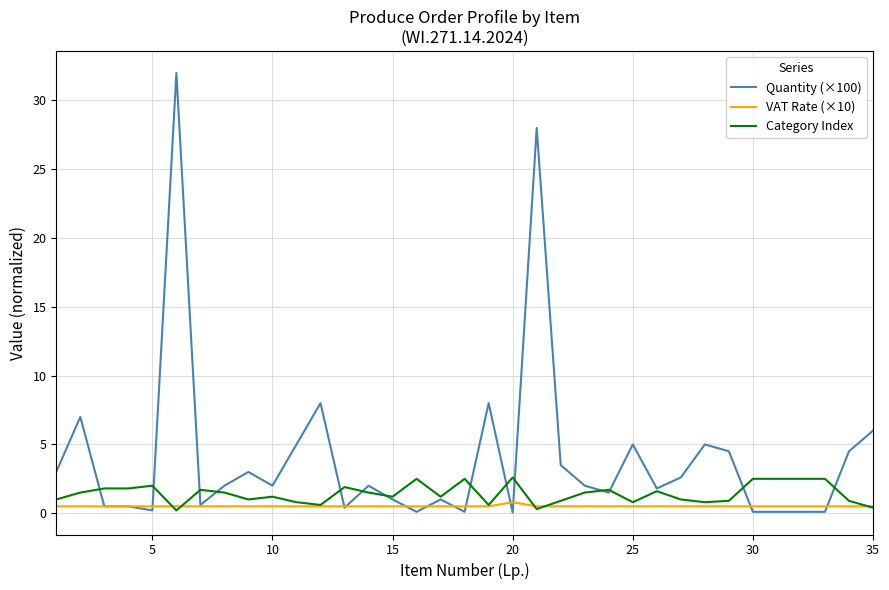

How many series are shown in this chart?

3